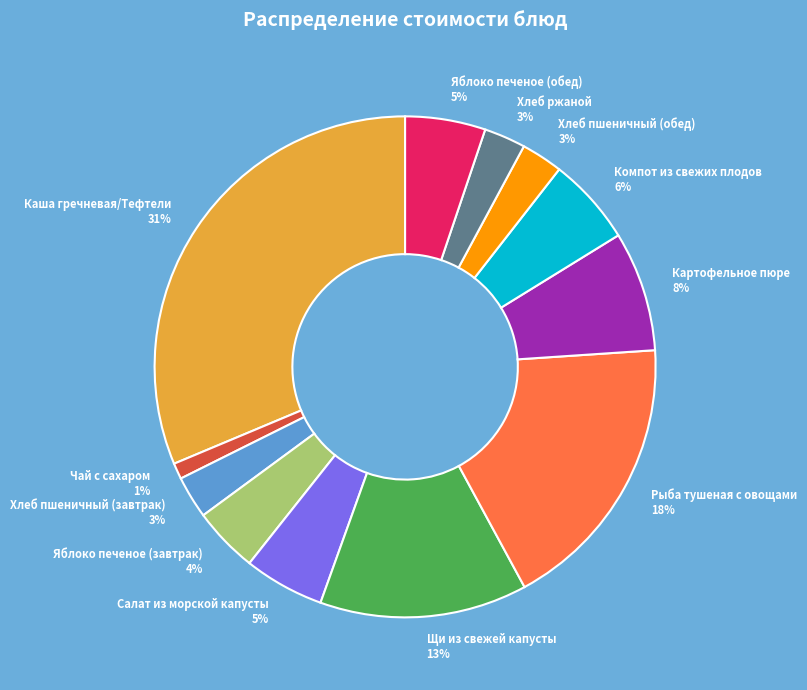

Do Салат из морской капусты and Хлеб ржаной together represent more than half of the pie?

No